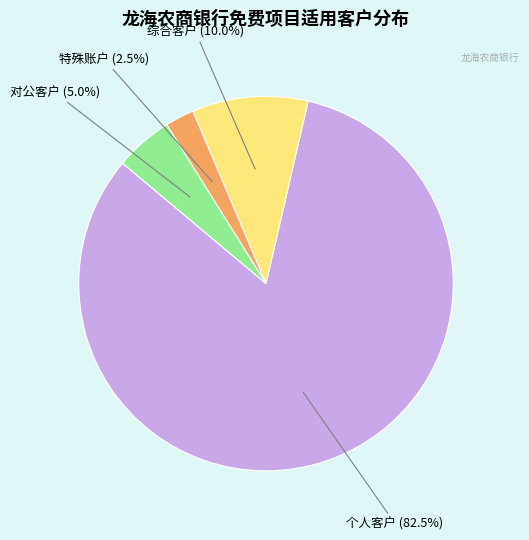

Does any single category account for the majority?

Yes